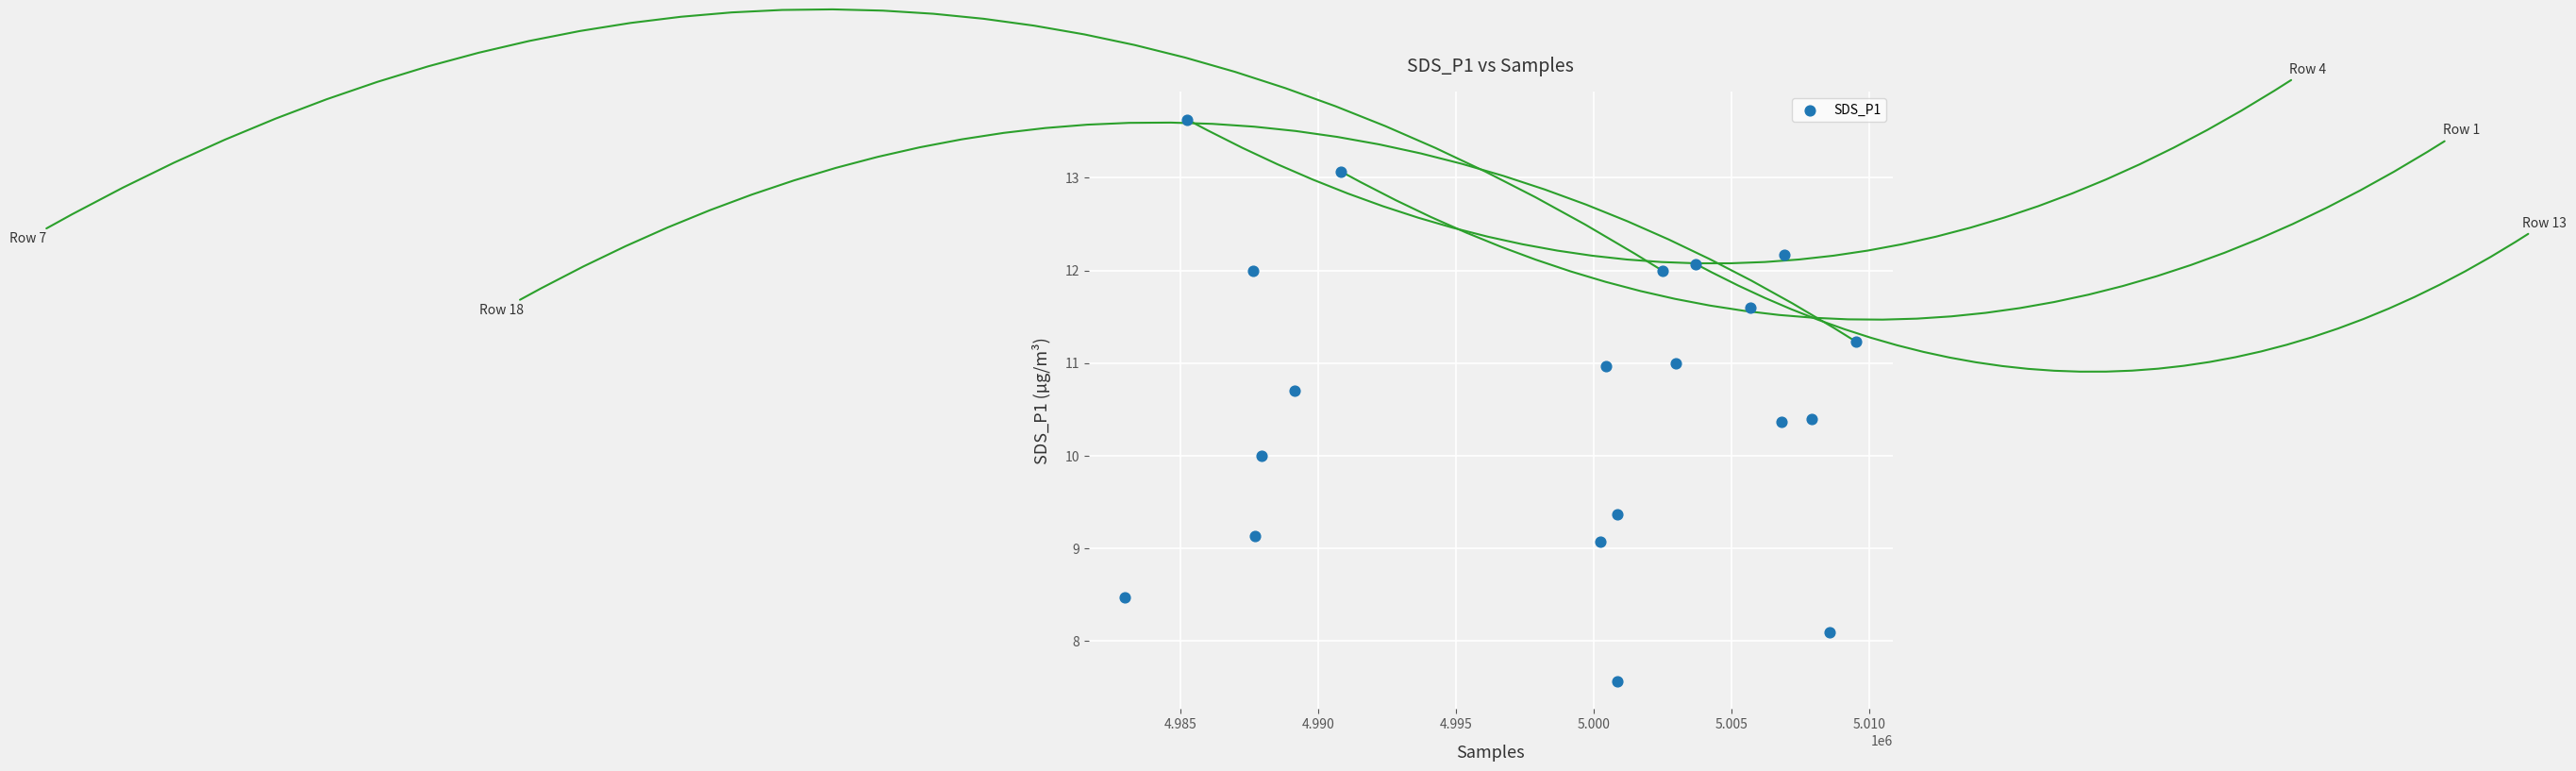

What is the range of X values (max minus min)?

26548.0